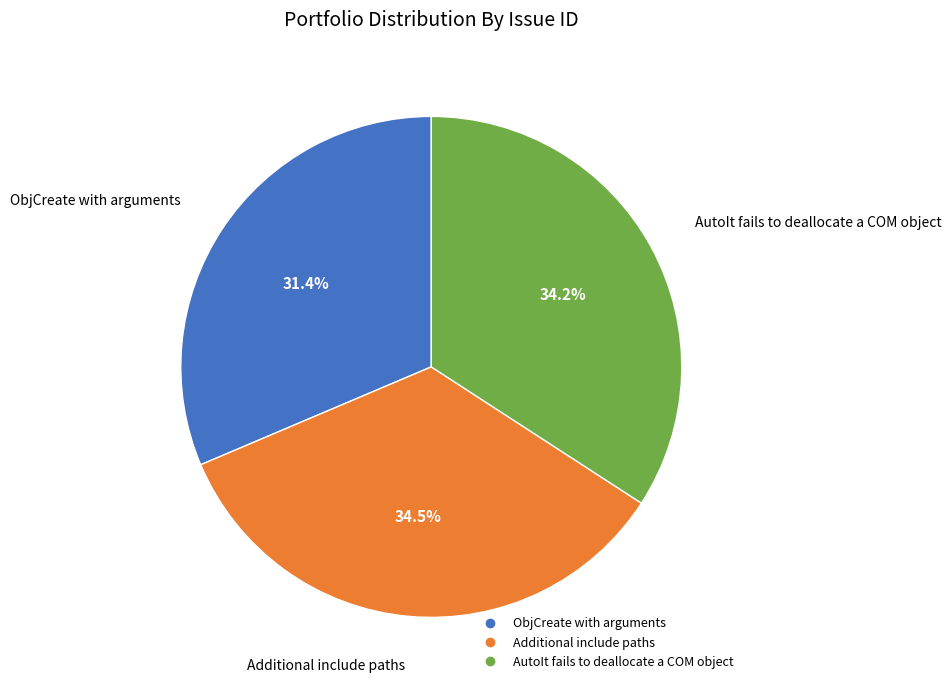

To the nearest percent, what percentage of the pie is AutoIt fails to deallocate a COM object?

34%